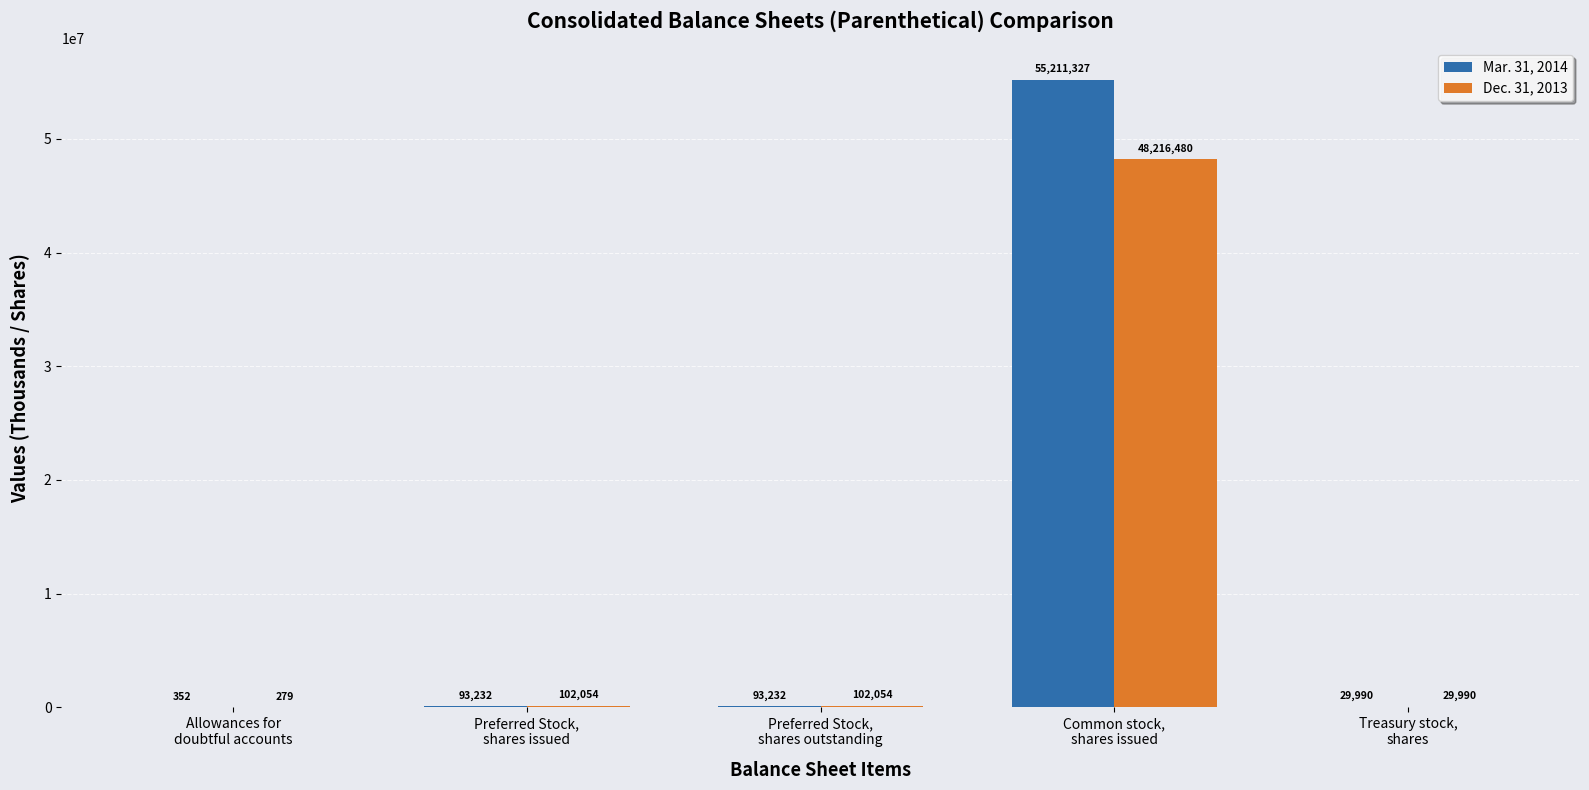

What is the maximum value for Dec. 31, 2013?

48216480